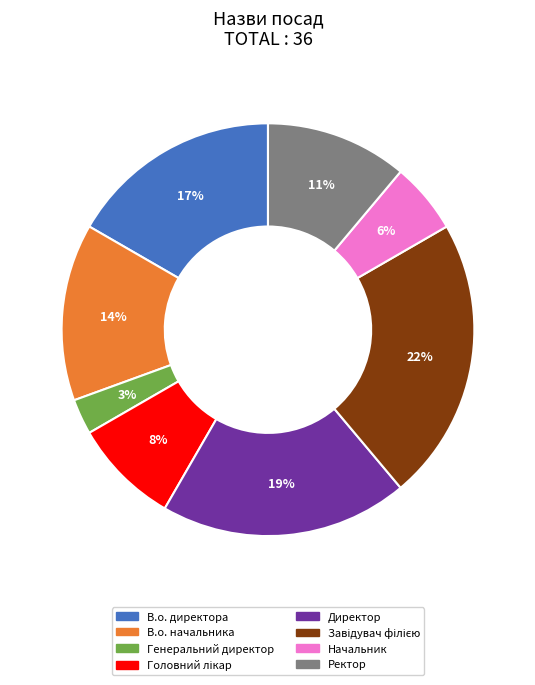

What is the ratio of the value at Ректор to the value at Директор?

0.6